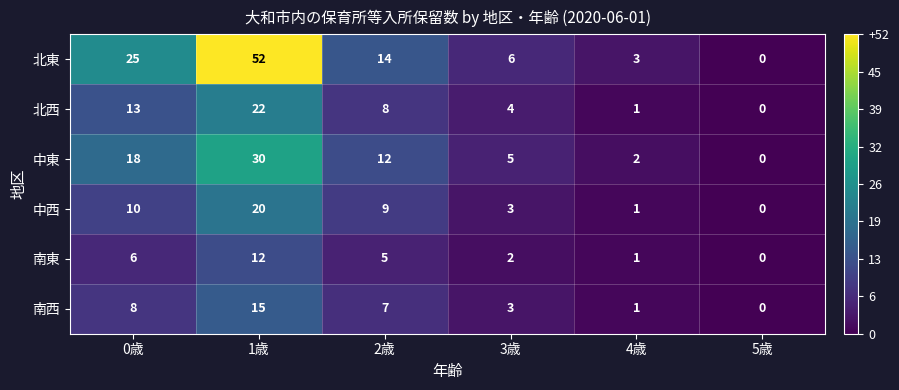

Where is 北西 nearest to the value 11?

0歳